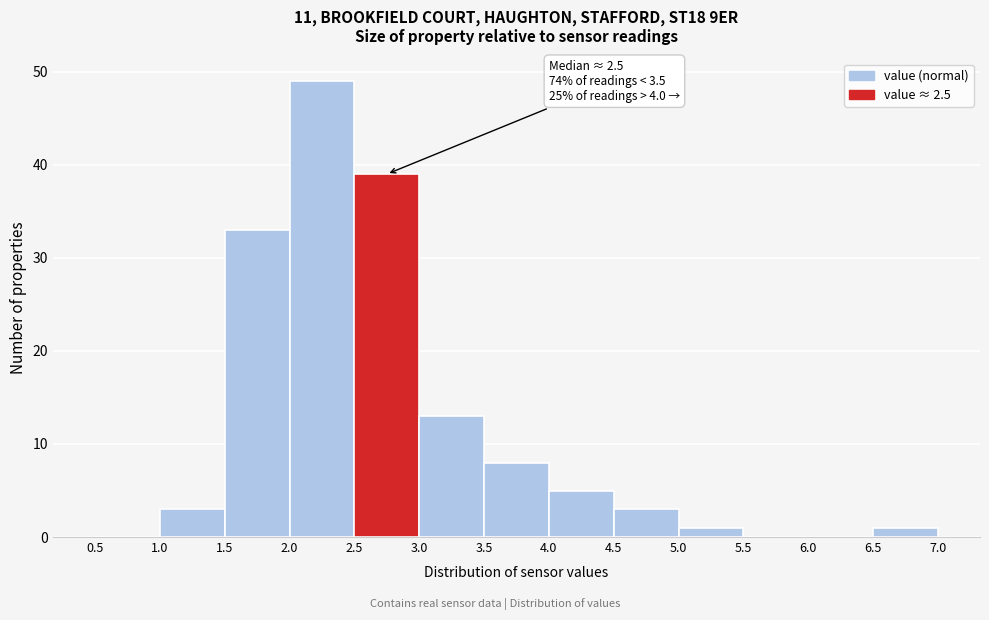

Over which range of the x-axis is the bar tallest?

2.0 to 2.5